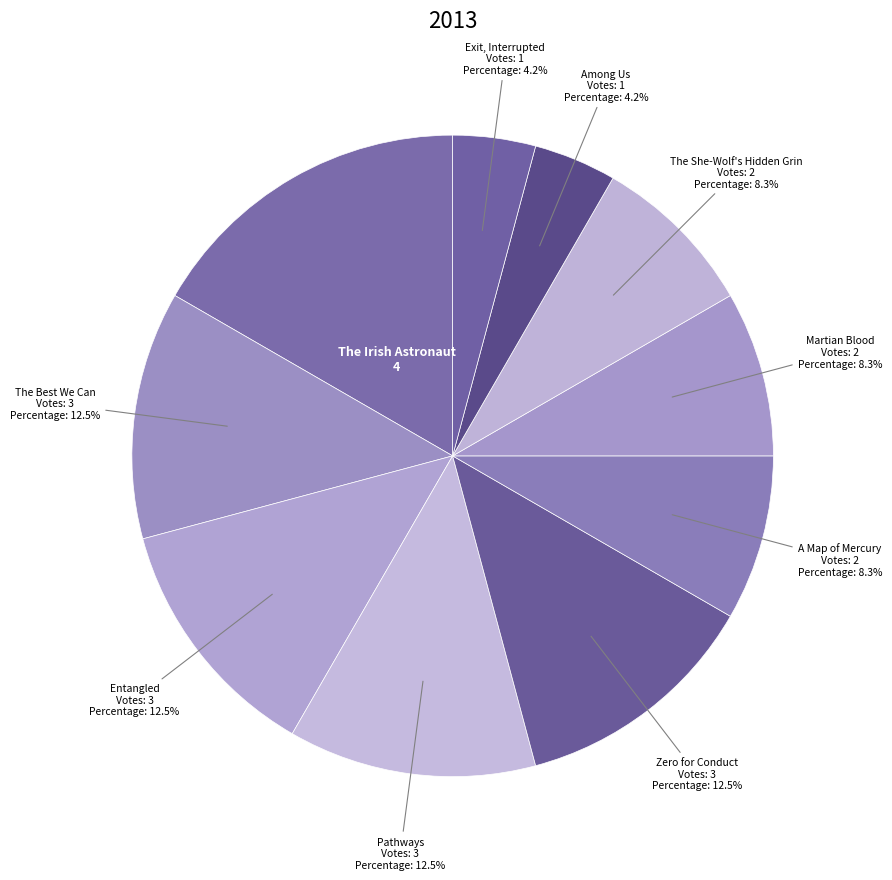

Between Exit, Interrupted and Zero for Conduct, which is larger?

Zero for Conduct